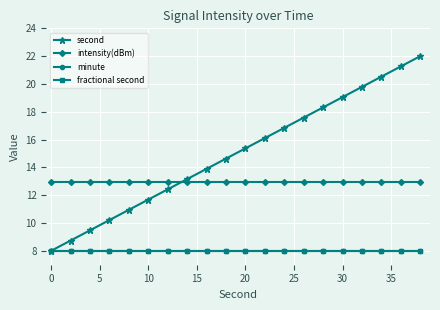

Does the chart have visible grid lines?

Yes